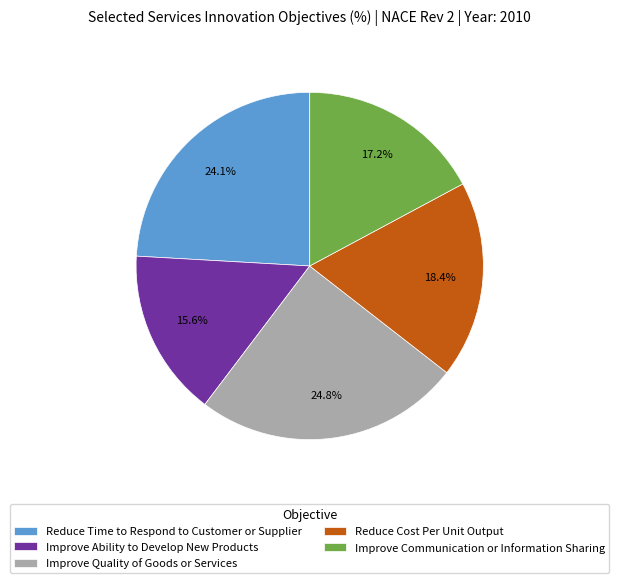

What portion of the pie excludes Improve Communication or Information Sharing?

82.8%